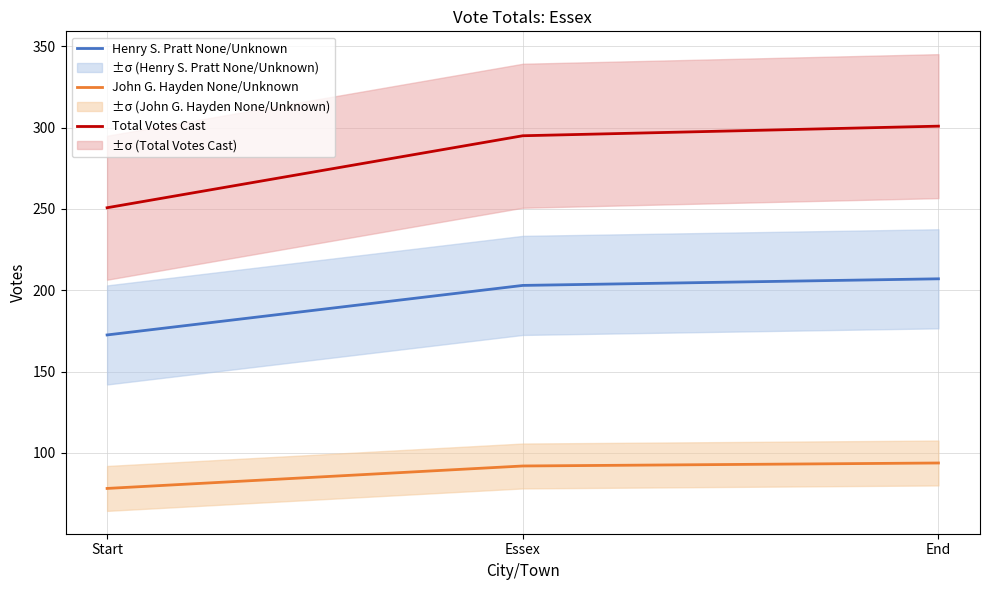

Reading right to left, what are all the values shown in this chart?

Henry S. Pratt None/Unknown: 207.1	203.0	172.5
John G. Hayden None/Unknown: 93.8	92.0	78.2
Total Votes Cast: 300.9	295.0	250.8